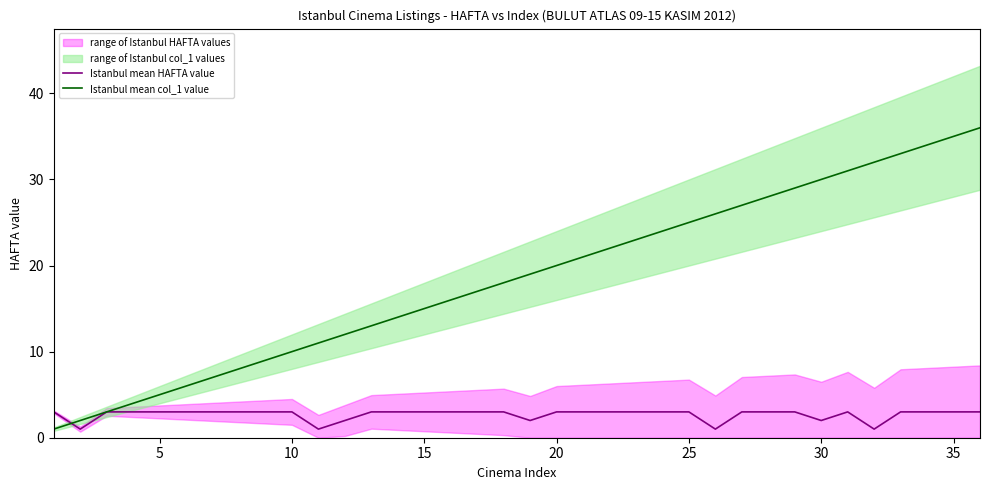

Which series has the largest total across all categories?

Istanbul mean col_1 value